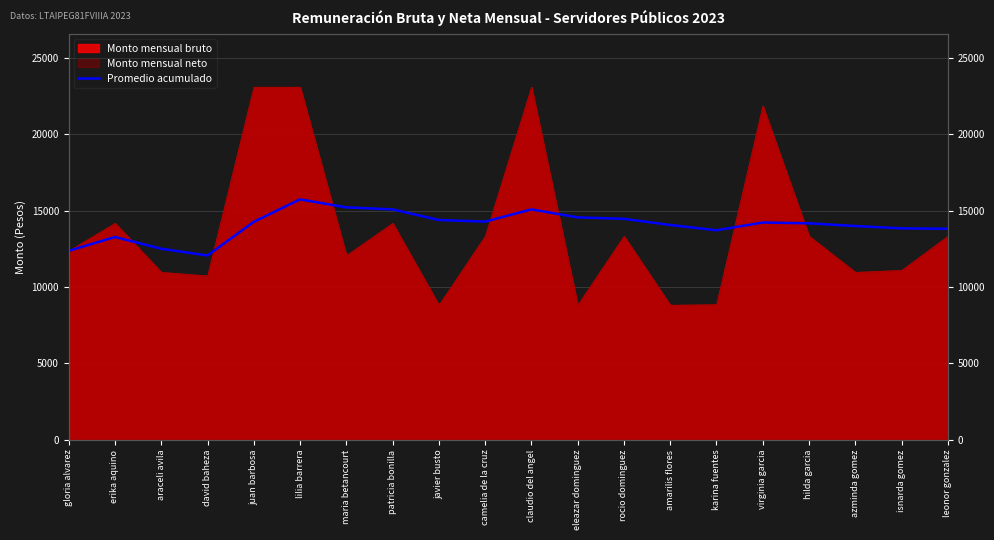

Which label corresponds to the smallest value in the chart?

david baheza